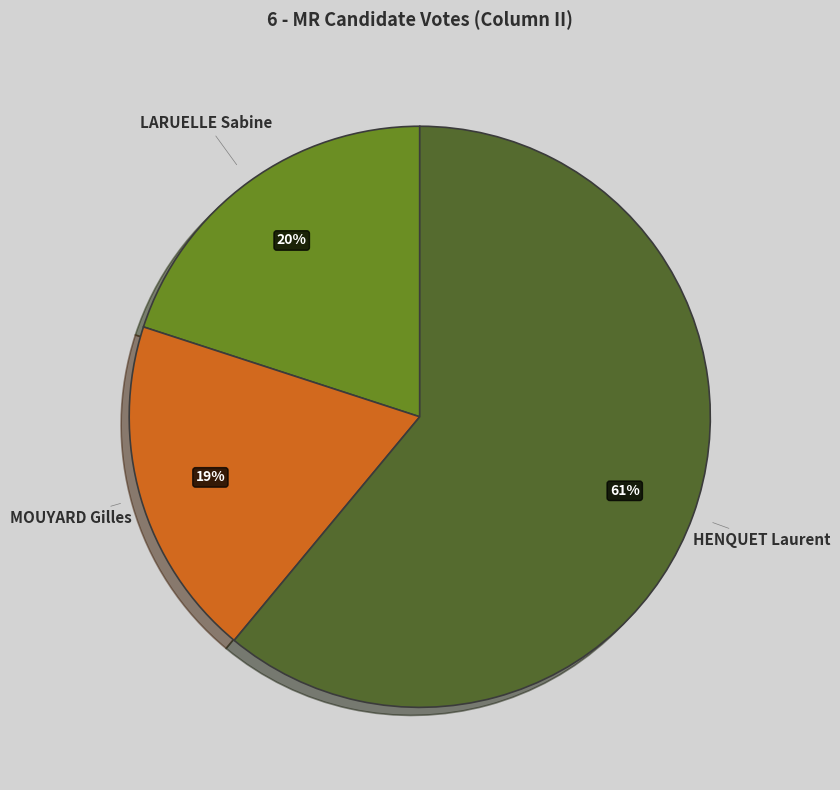

Count the number of slices in the pie.

3